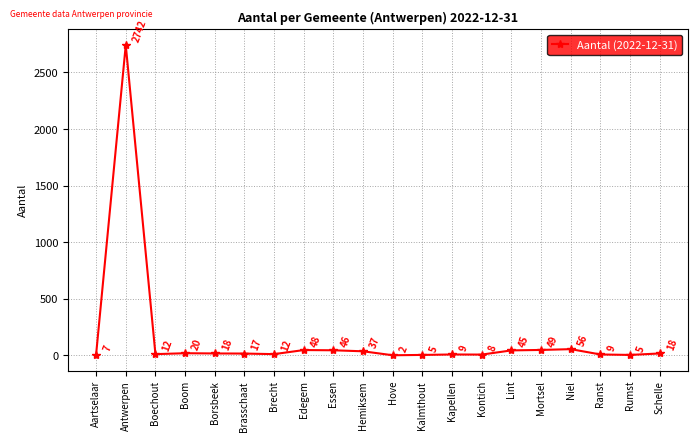

The chart shows a value of 8 at Kontich. True or false?

True